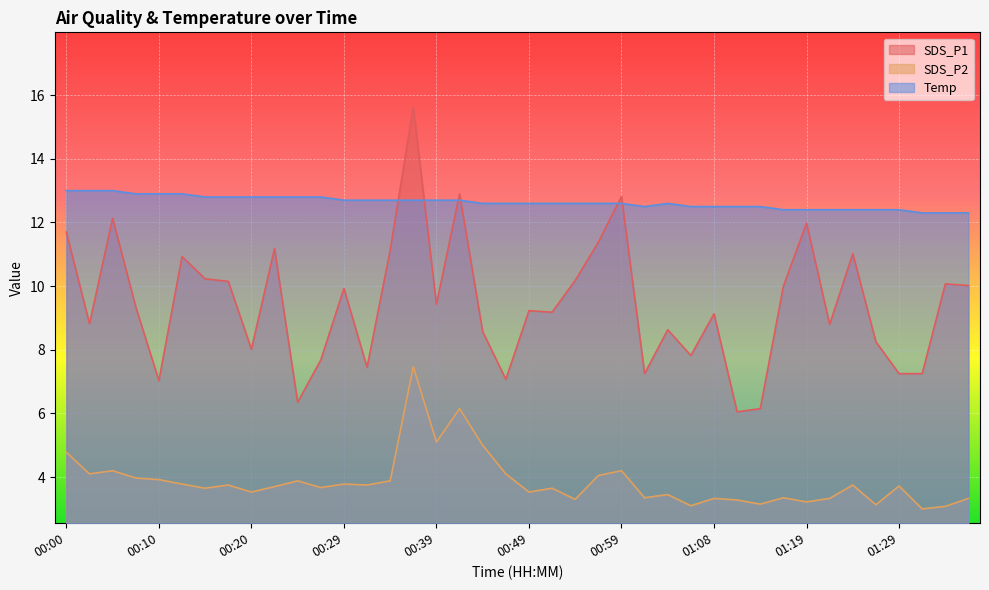

Reading right to left, extract all data points from this chart.

SDS_P1: 01:37=10.0	01:34=10.1	01:32=7.2	01:29=7.2	01:27=8.2	01:24=11.0	01:21=8.8	01:19=12.0	01:16=10.0	01:13=6.2	01:11=6.0	01:08=9.1	01:06=7.8	01:03=8.6	01:01=7.2	00:59=12.8	00:56=11.4	00:54=10.2	00:51=9.2	00:49=9.2	00:46=7.1	00:44=8.6	00:41=12.9	00:39=9.4	00:37=15.6	00:34=11.1	00:32=7.5	00:29=9.9	00:27=7.7	00:24=6.3	00:22=11.2	00:20=8.0	00:17=10.2	00:15=10.2	00:12=10.9	00:10=7.0	00:07=9.3	00:05=12.1	00:02=8.8	00:00=11.7
SDS_P2: 01:37=3.3	01:34=3.1	01:32=3.0	01:29=3.7	01:27=3.1	01:24=3.8	01:21=3.3	01:19=3.2	01:16=3.4	01:13=3.1	01:11=3.3	01:08=3.3	01:06=3.1	01:03=3.5	01:01=3.4	00:59=4.2	00:56=4.0	00:54=3.3	00:51=3.6	00:49=3.5	00:46=4.1	00:44=5.0	00:41=6.2	00:39=5.1	00:37=7.5	00:34=3.9	00:32=3.8	00:29=3.8	00:27=3.7	00:24=3.9	00:22=3.7	00:20=3.5	00:17=3.8	00:15=3.6	00:12=3.8	00:10=3.9	00:07=4.0	00:05=4.2	00:02=4.1	00:00=4.8
Temp: 01:37=12.3	01:34=12.3	01:32=12.3	01:29=12.4	01:27=12.4	01:24=12.4	01:21=12.4	01:19=12.4	01:16=12.4	01:13=12.5	01:11=12.5	01:08=12.5	01:06=12.5	01:03=12.6	01:01=12.5	00:59=12.6	00:56=12.6	00:54=12.6	00:51=12.6	00:49=12.6	00:46=12.6	00:44=12.6	00:41=12.7	00:39=12.7	00:37=12.7	00:34=12.7	00:32=12.7	00:29=12.7	00:27=12.8	00:24=12.8	00:22=12.8	00:20=12.8	00:17=12.8	00:15=12.8	00:12=12.9	00:10=12.9	00:07=12.9	00:05=13.0	00:02=13.0	00:00=13.0